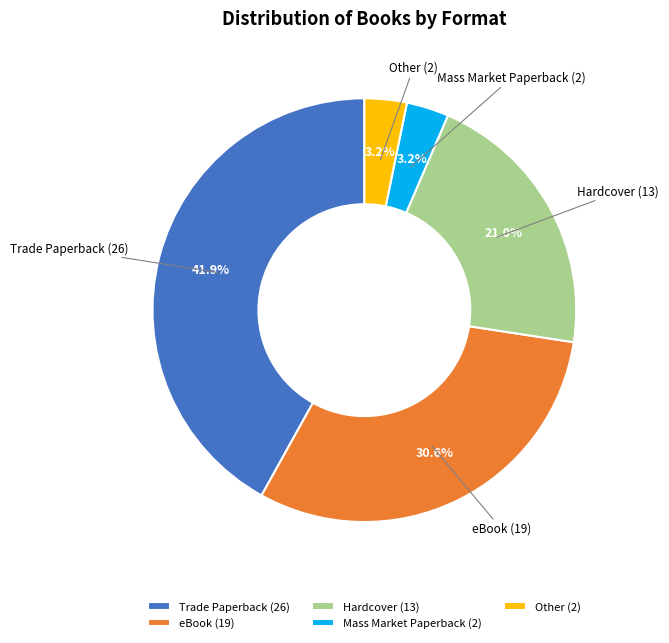

What is the ratio of the value at Trade Paperback to the value at Hardcover?

2.0